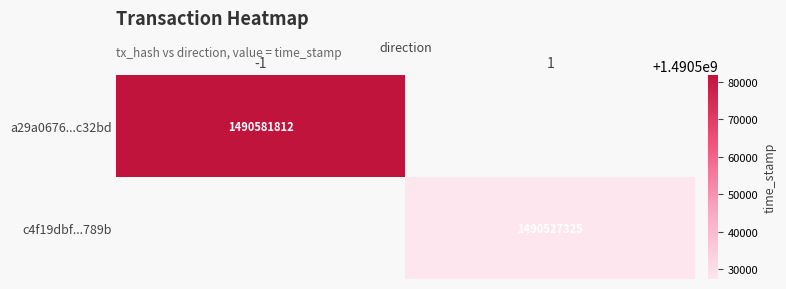

Is it true that a29a0676...c32bd equals 462168134 at -1?

False